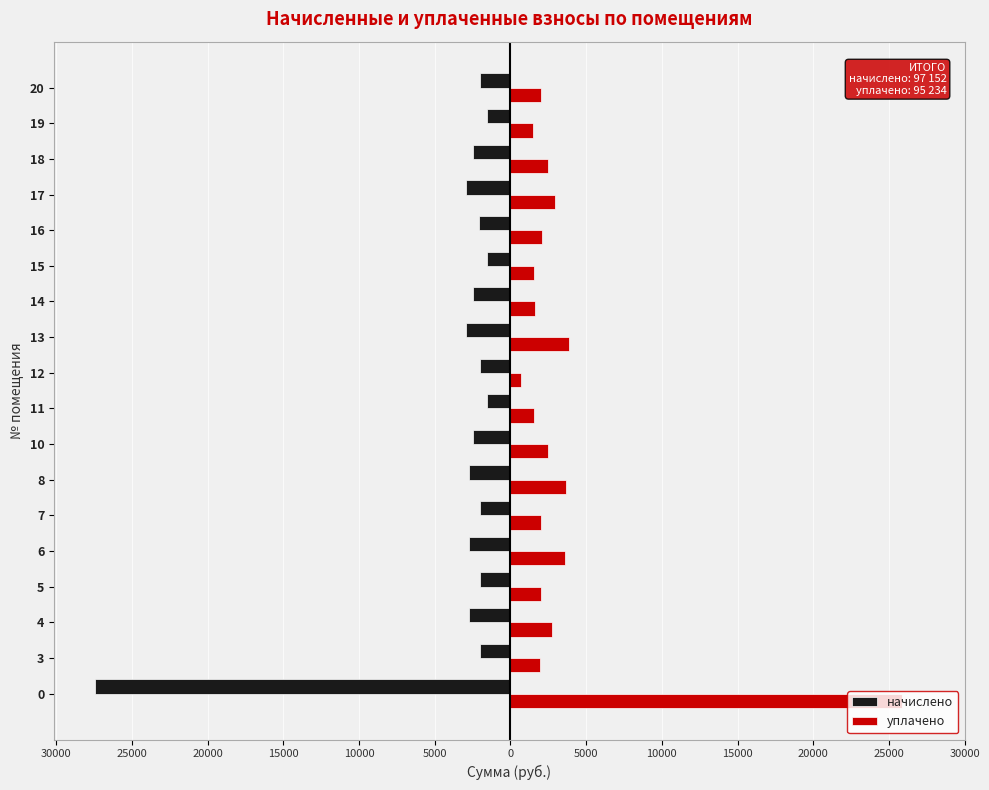

What are all the series names shown in the legend?

начислено, уплачено